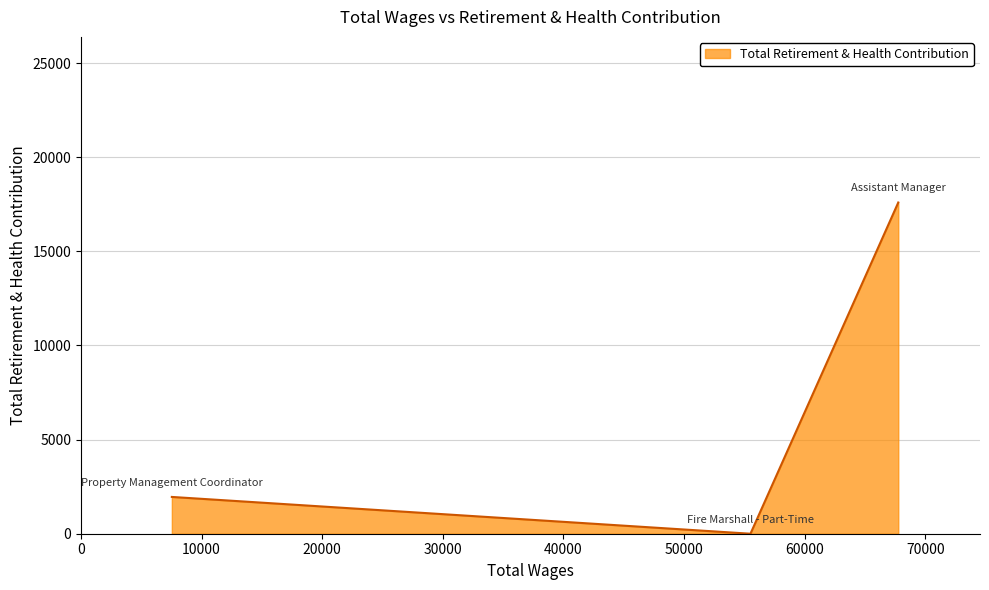

What is the sum of all values?

19547